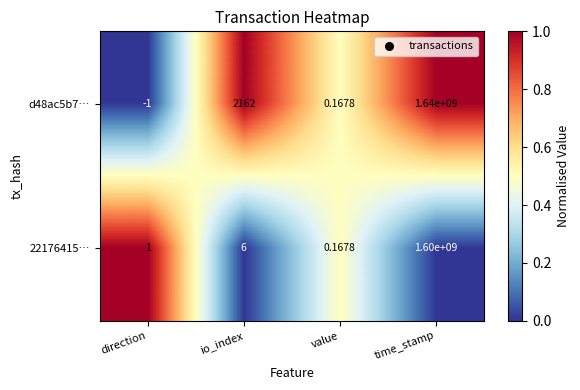

Which series changed the most between direction and time_stamp?

d48ac5b7…